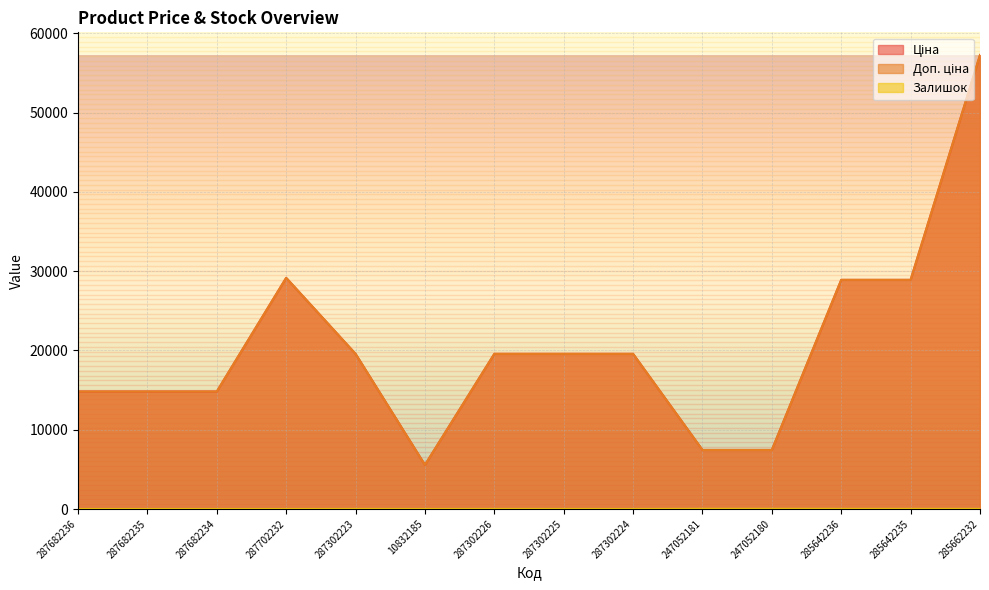

What position from the right is 287302225?

7